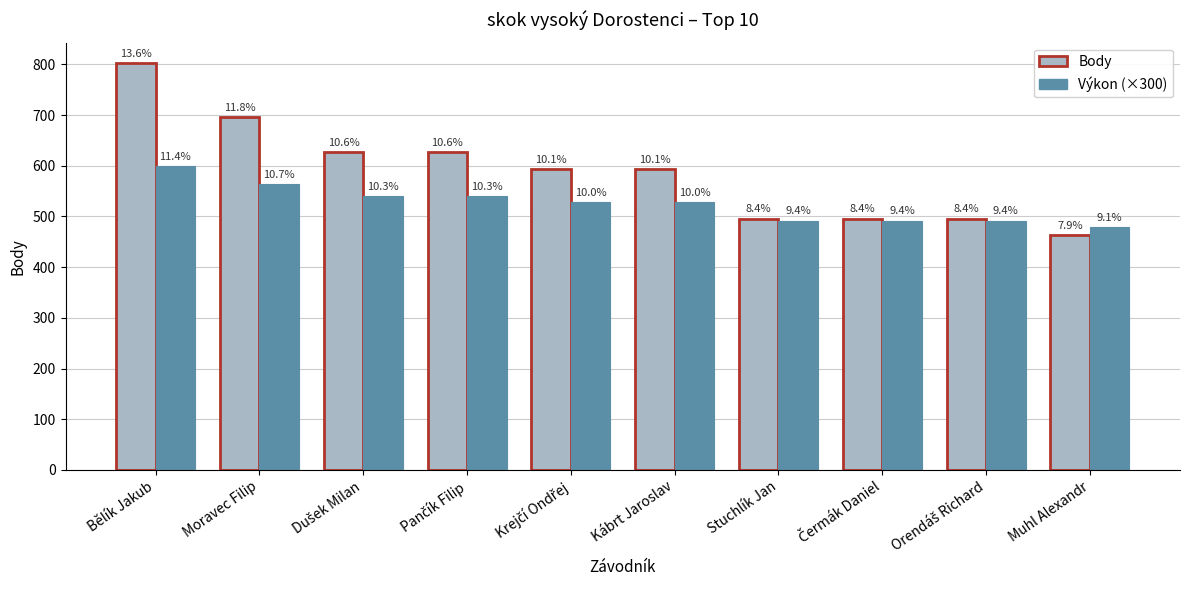

What are all the series names shown in the legend?

Body, Výkon (×300)